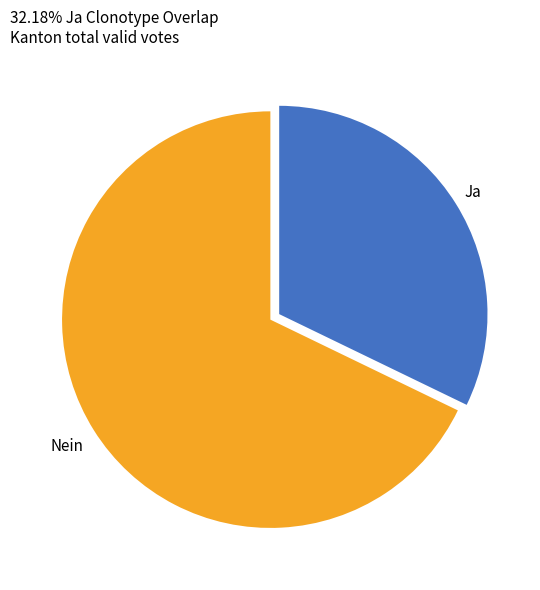

Is there a majority slice in this chart?

Yes